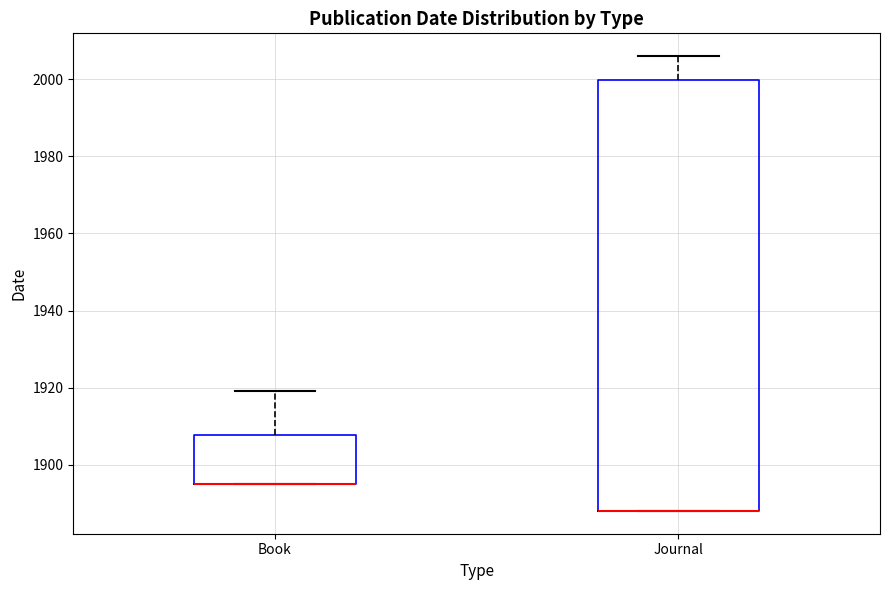

Where does the upper whisker of the box for Journal end on the y-axis? The values are not printed on the chart, so give them approximately, as read against the axis.

2006